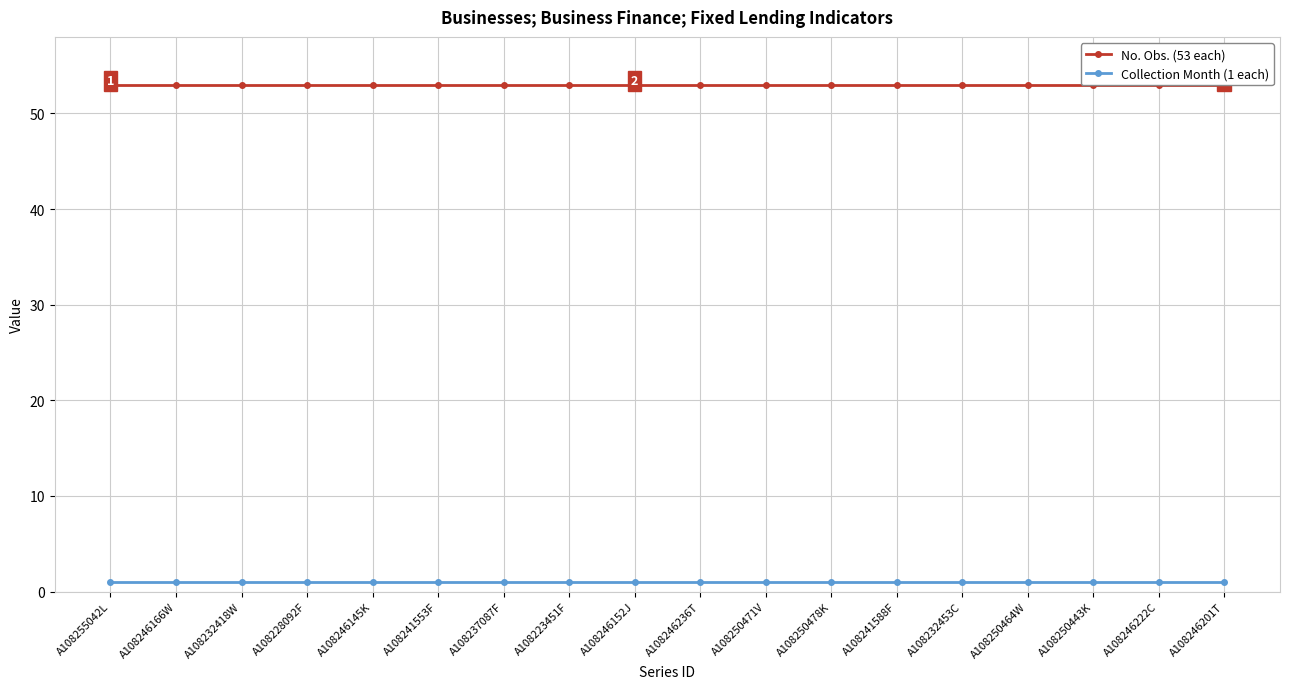

True or false: No. Obs. (53 each) has a value of 11 at A108250464W.

False